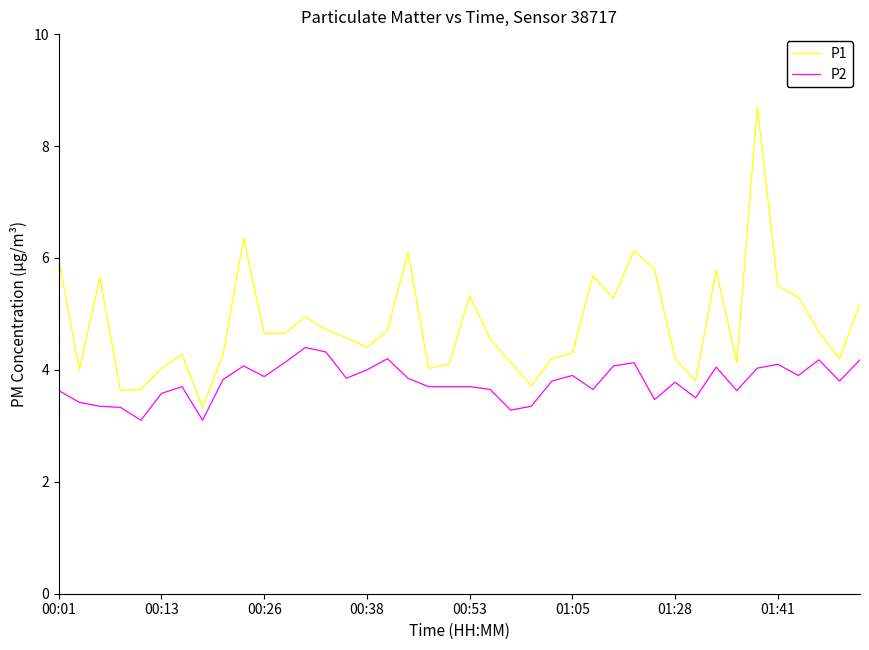

What is the difference between the maximum and minimum values in the P1 series?

5.4